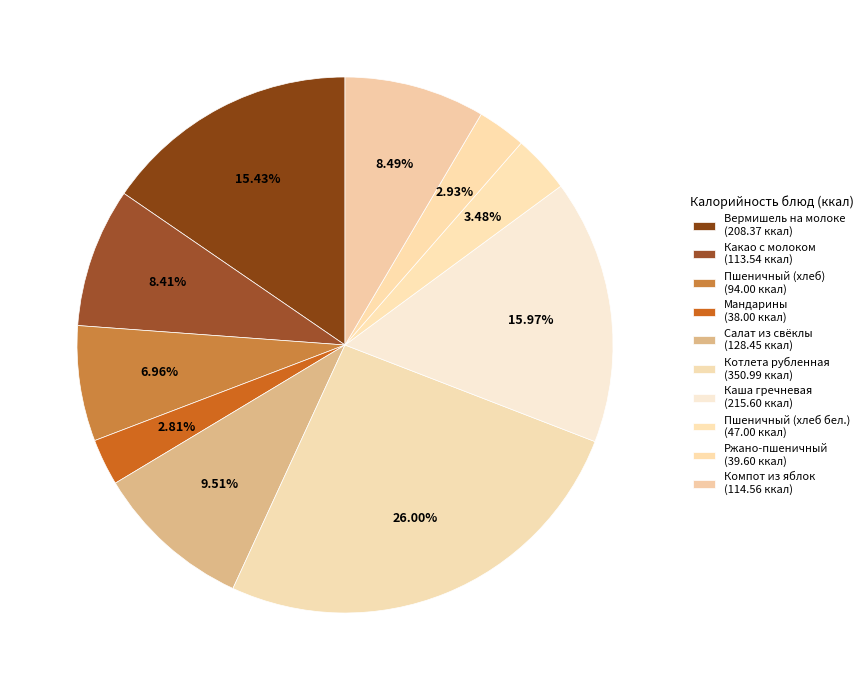

Count the number of slices in the pie.

10